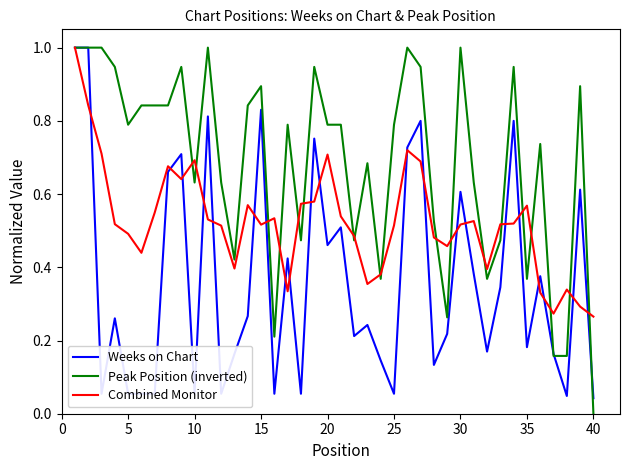

Which series has the widest spread of values?

Peak Position (inverted)